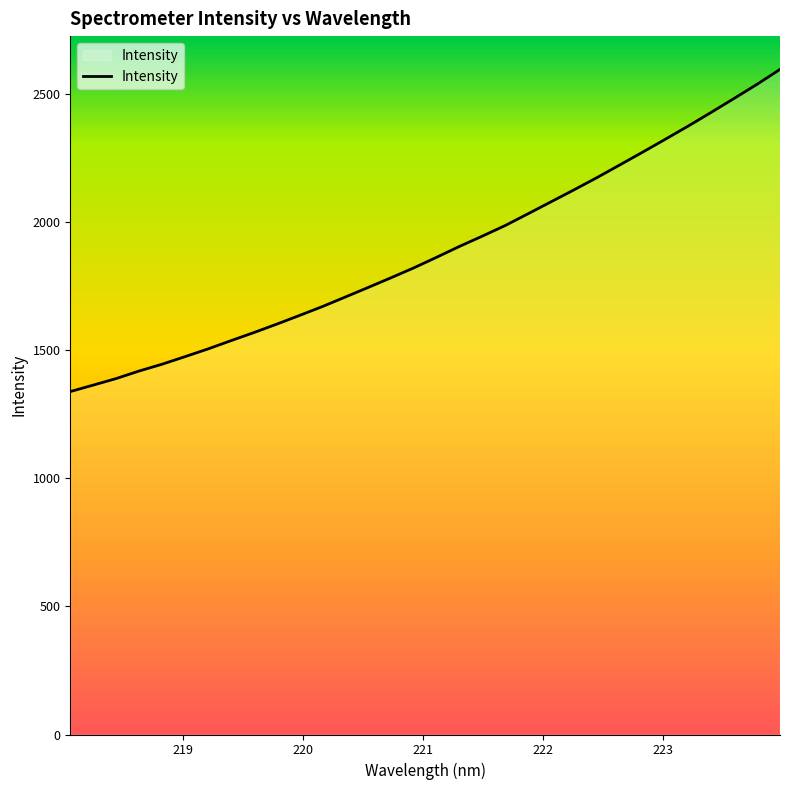

Reading left to right, list all the values displayed in this chart.

1338.8	1364.0	1389.5	1418.9	1445.4	1474.9	1504.9	1537.1	1568.7	1601.6	1635.8	1670.6	1707.7	1745.2	1783.1	1821.9	1863.4	1905.9	1946.1	1987.5	2033.6	2080.1	2126.6	2174.2	2223.8	2273.7	2324.6	2376.0	2429.3	2483.5	2538.6	2596.7